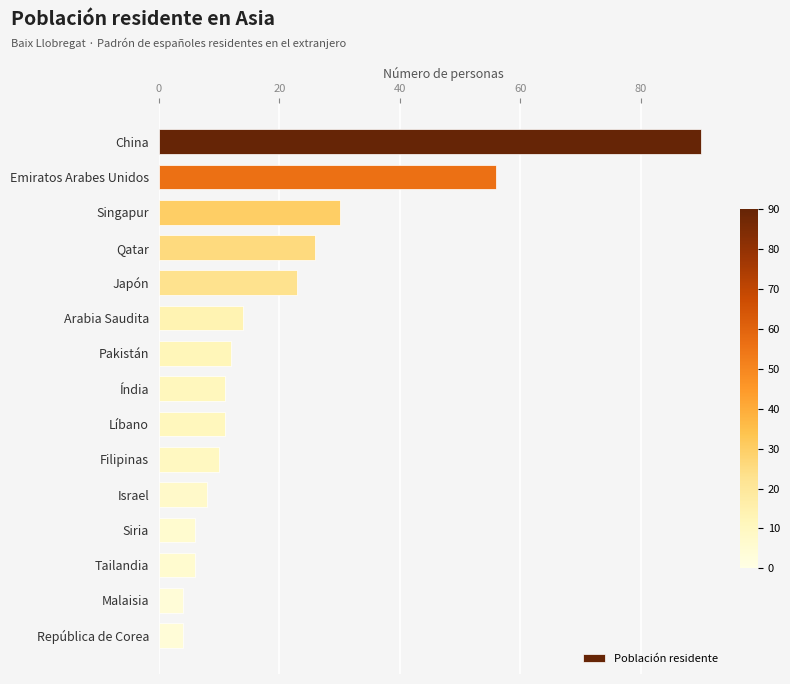

Are the bars grouped side by side (vs. stacked)?

No